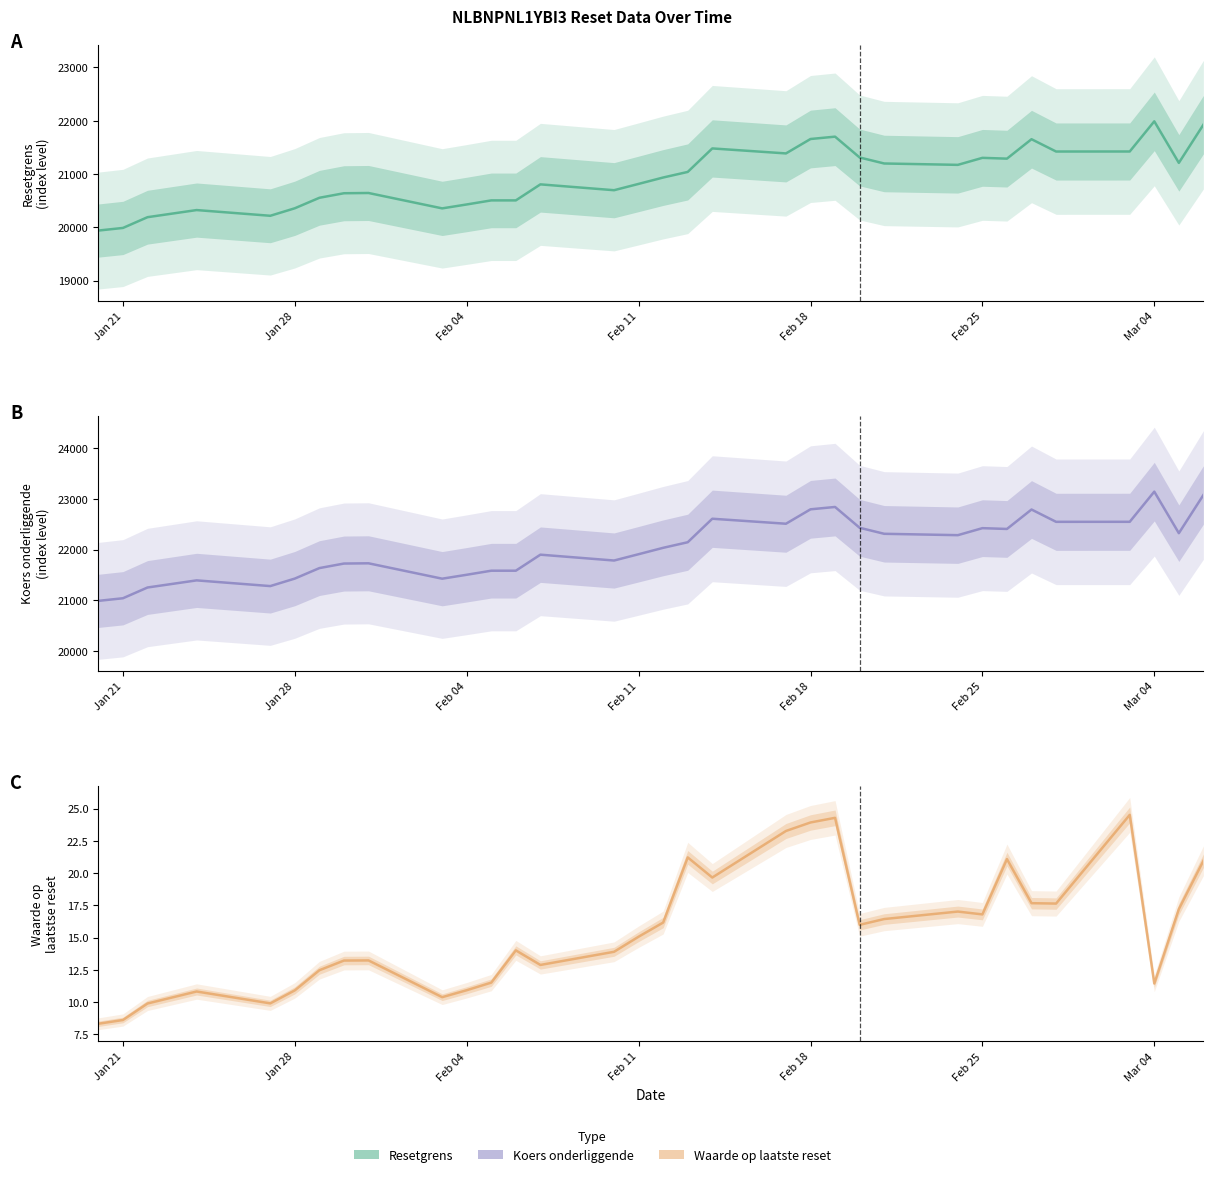

Which label corresponds to the smallest value in the chart?

2025-01-20